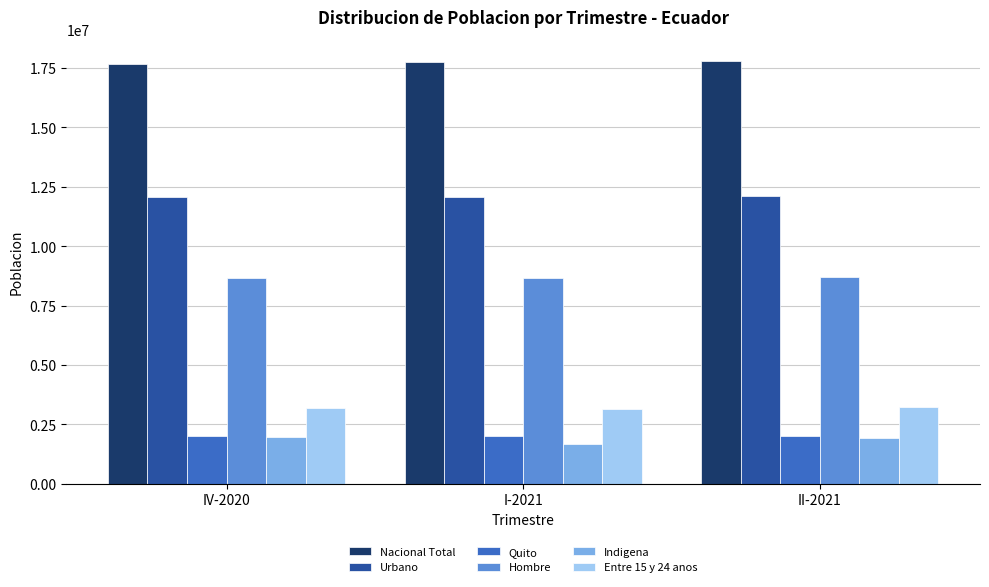

What is the average value of the Quito series?

1995801.0